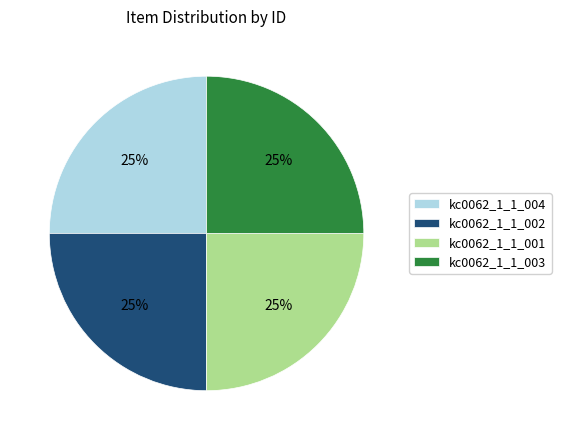

What is the ratio of the value at kc0062_1_1_004 to the value at kc0062_1_1_001?

1.0